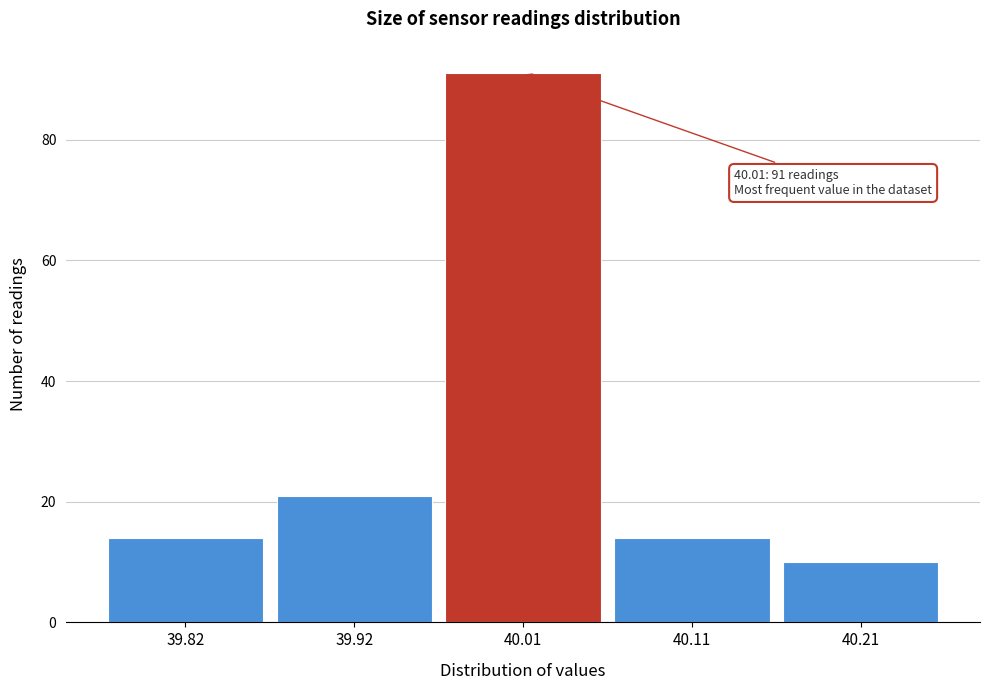

Reading right to left, extract all data points from this chart.

40.21=10	40.11=14	40.01=91	39.92=21	39.82=14